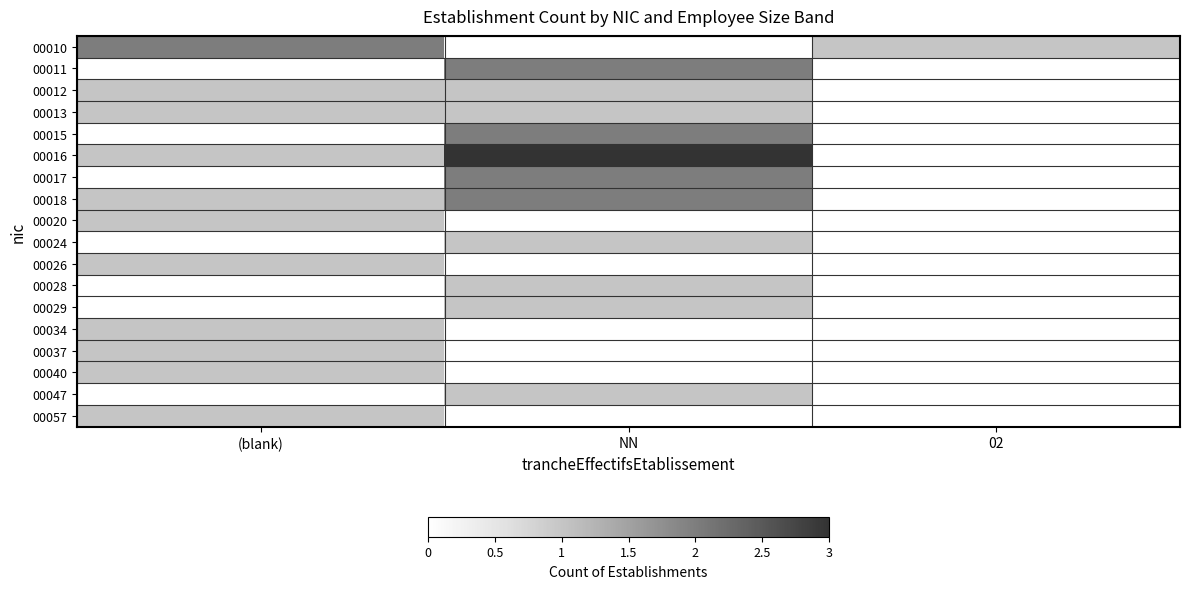

At how many categories does at least one series exceed 2?

1